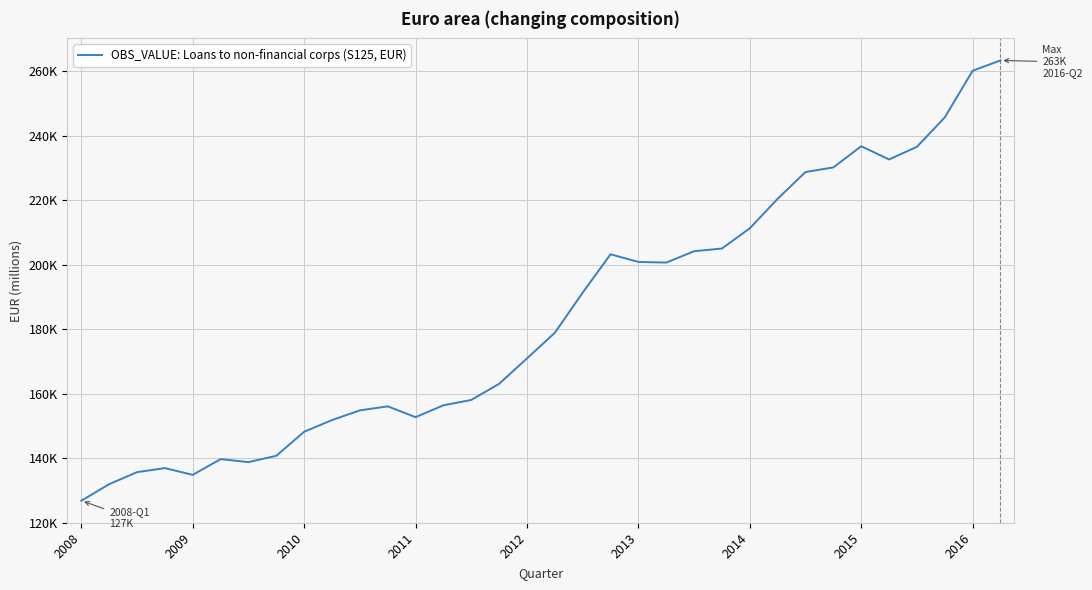

Does the chart have visible grid lines?

Yes